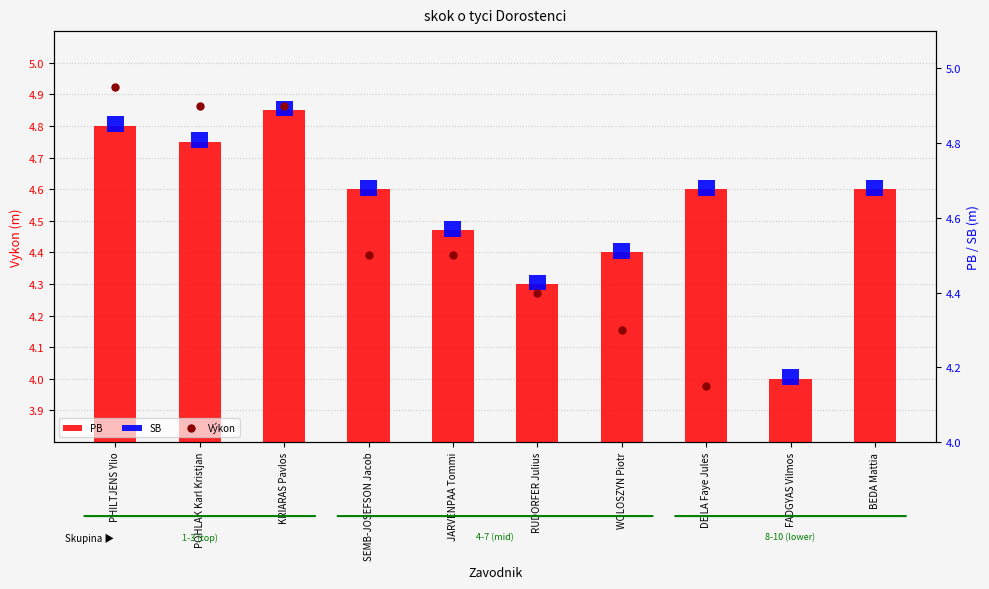

What is the sum of the PB values at SEMB-JOSEFSON Jacob and WOLOSZYN Piotr?

9.0